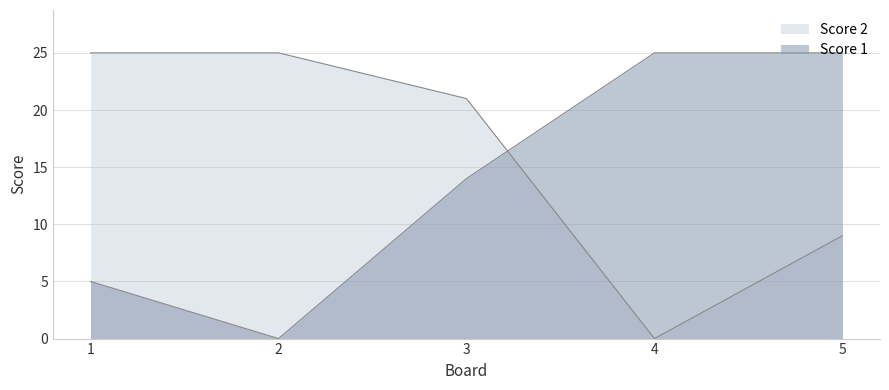

Where is the first local minimum for Score 1?

2